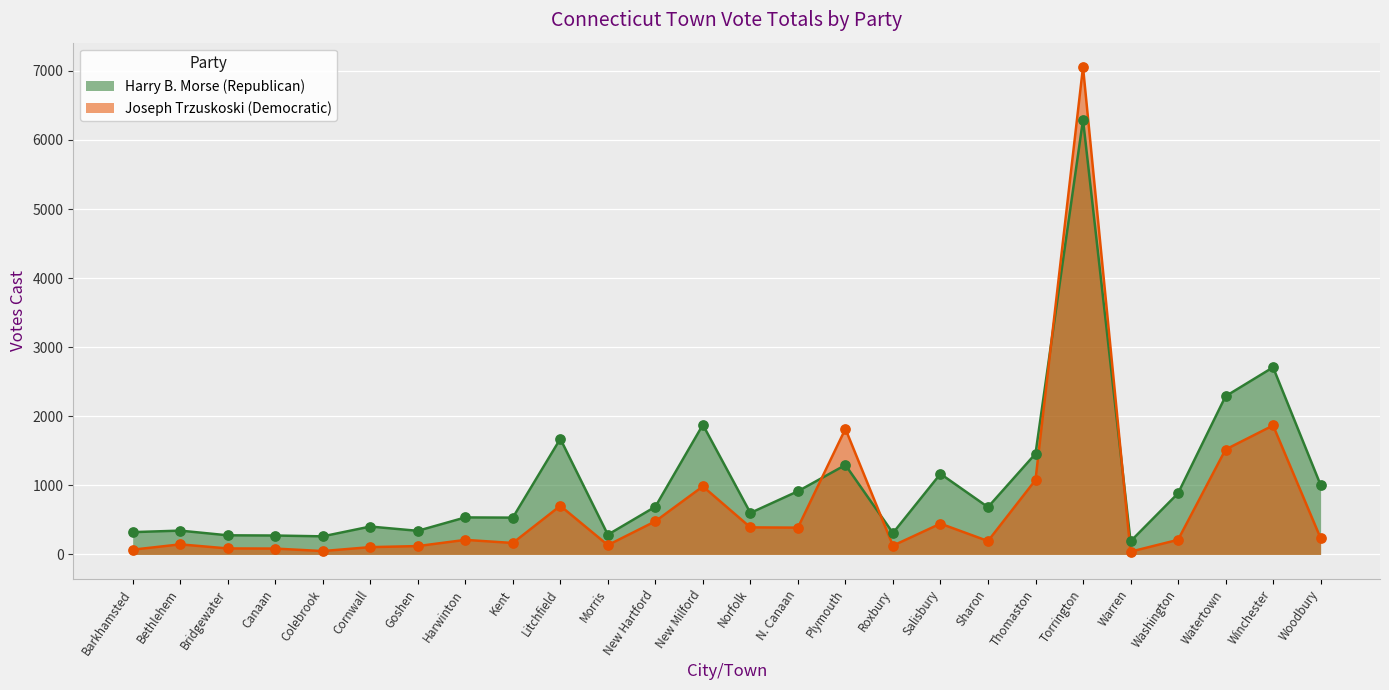

Is the value of Joseph Trzuskoski (Democratic) at Watertown greater than the value of Harry B. Morse (Republican) at Bethlehem?

Yes